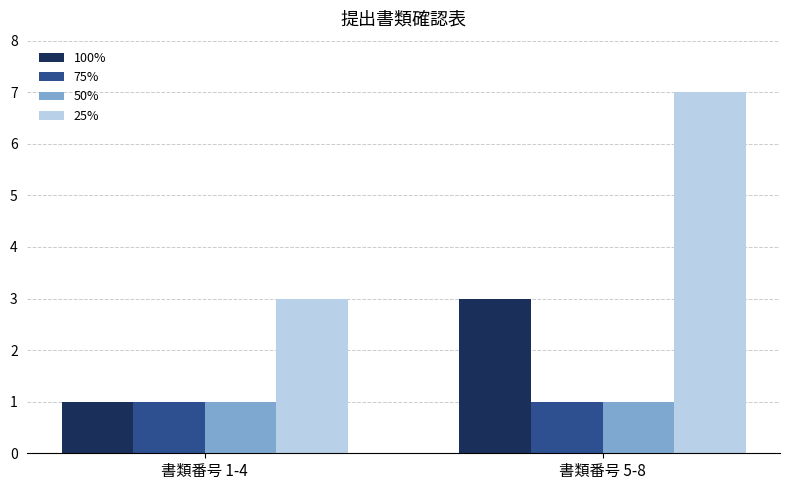

What is the label of the 1st bar from the left?

書類番号 1-4